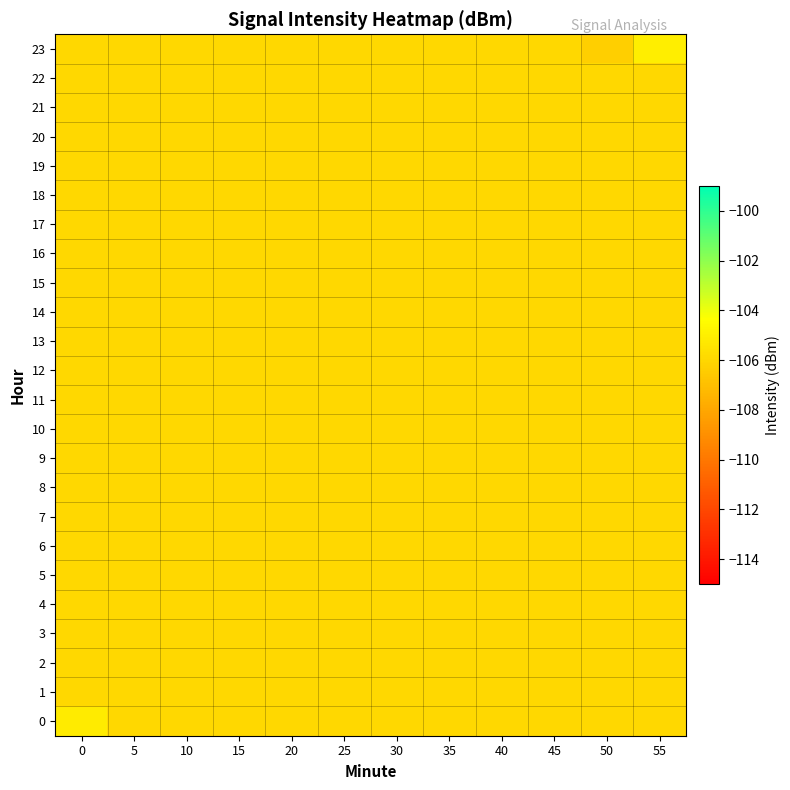

At 20, list the series in order from largest to smallest.

0, 1, 2, 3, 4, 5, 6, 7, 8, 9, 10, 11, 12, 13, 14, 15, 16, 17, 18, 19, 20, 21, 22, 23